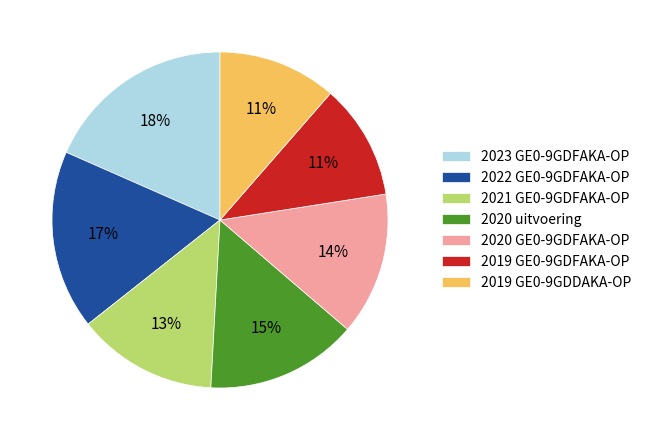

What is the ratio of the value at 2022 GE0-9GDFAKA-OP to the value at 2021 GE0-9GDFAKA-OP?

1.3